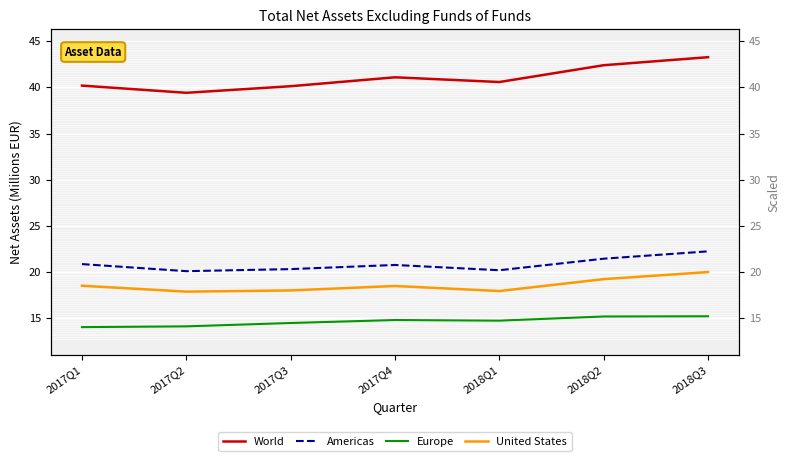

What is the difference between the United States values at 2017Q4 and 2018Q3?

1.5